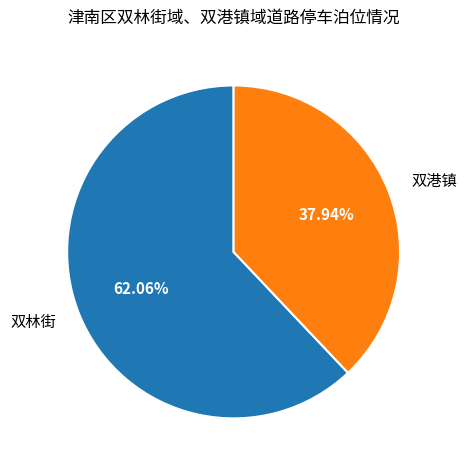

Count the number of slices in the pie.

2